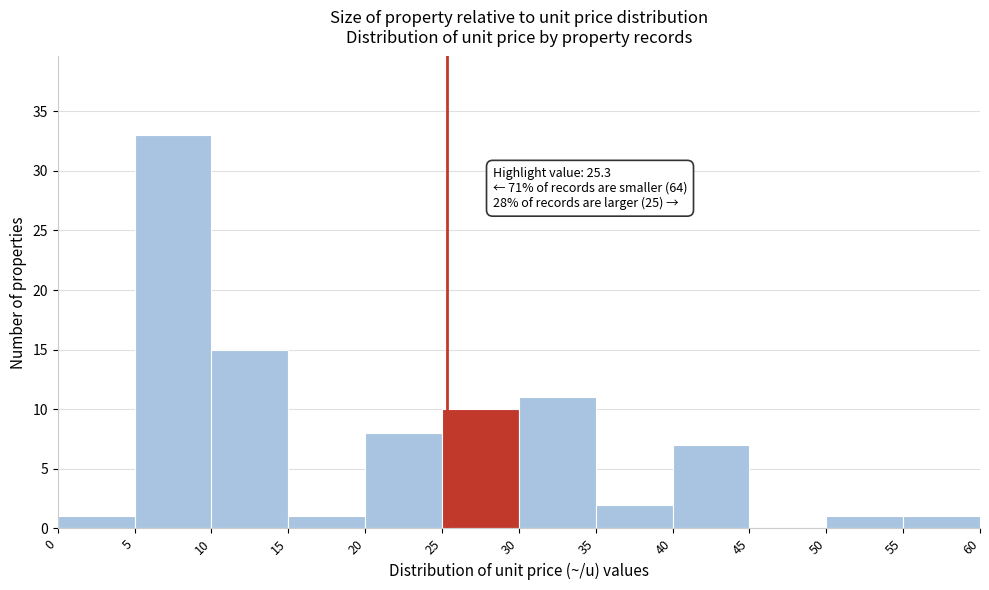

Over which range of the x-axis is the bar tallest?

5 to 10